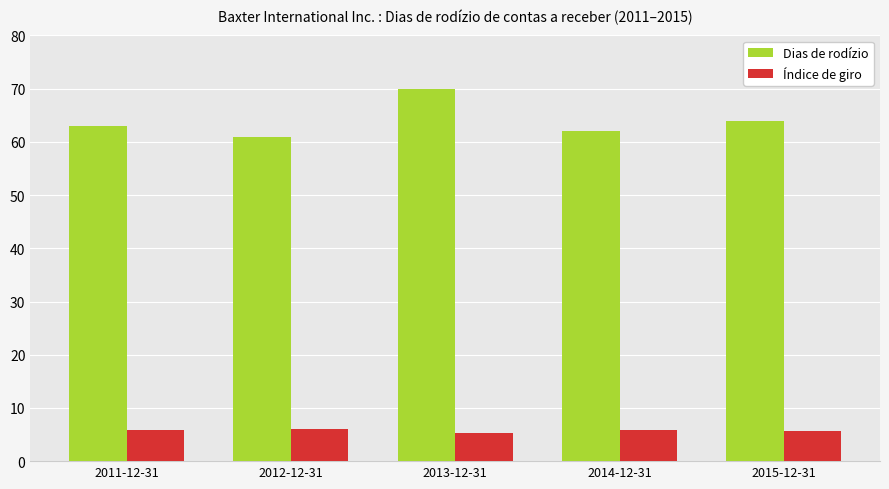

What are all the series names shown in the legend?

Dias de rodízio, Índice de giro